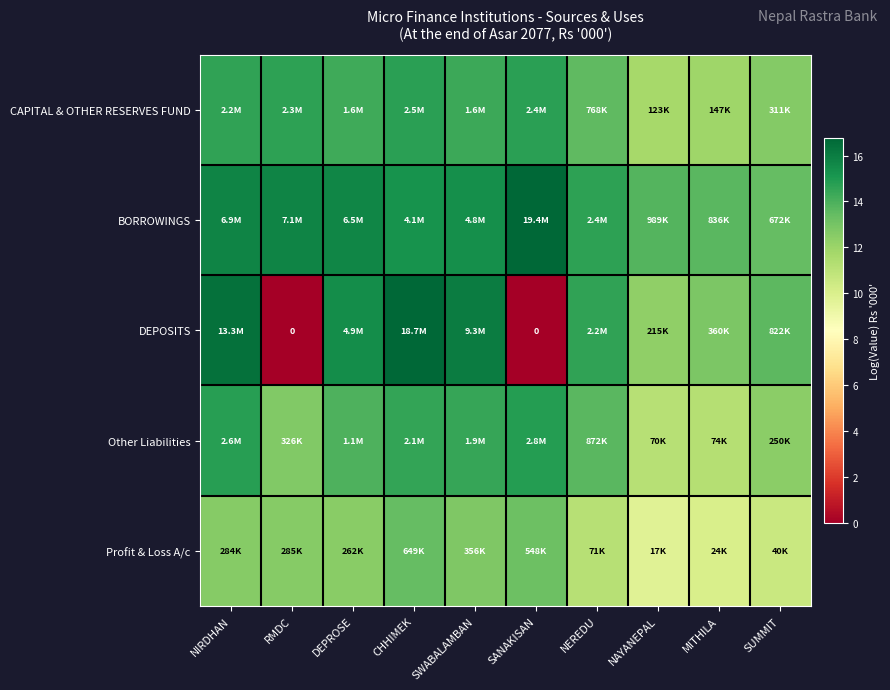

Count the number of data series in this chart.

5